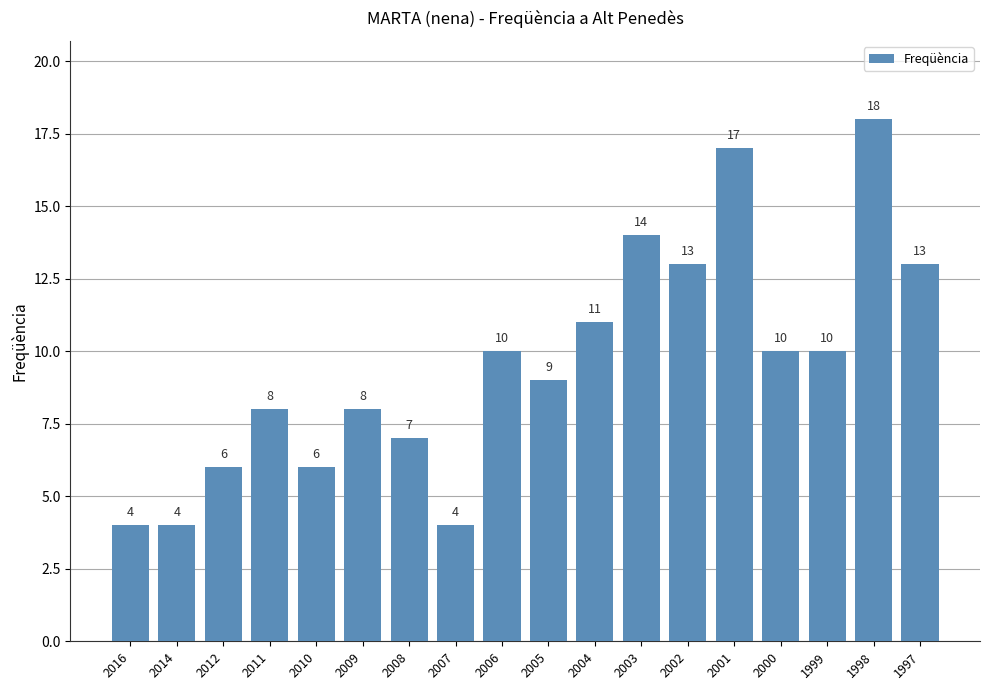

What is the average value?

10